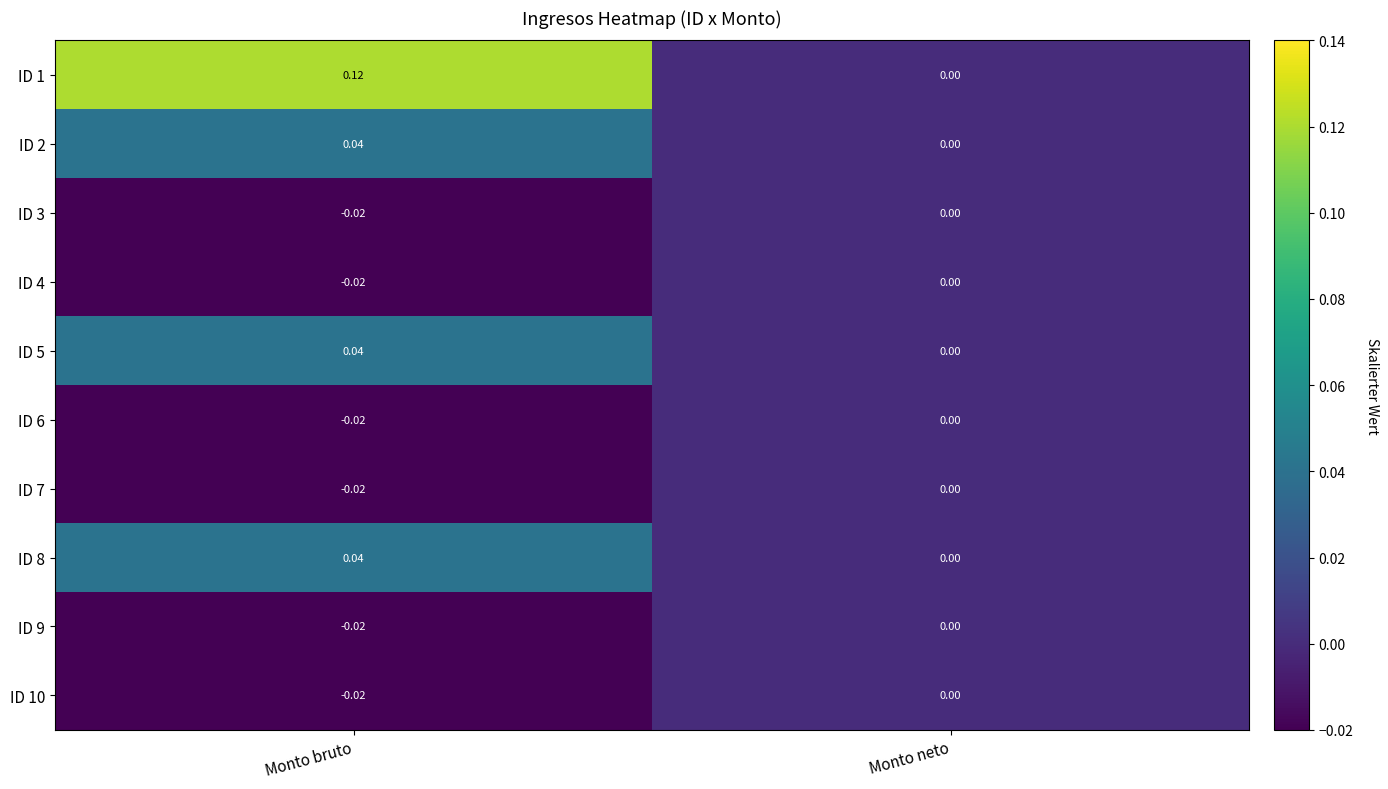

Rank the categories by ID 2 value from highest to lowest.

Monto bruto, Monto neto